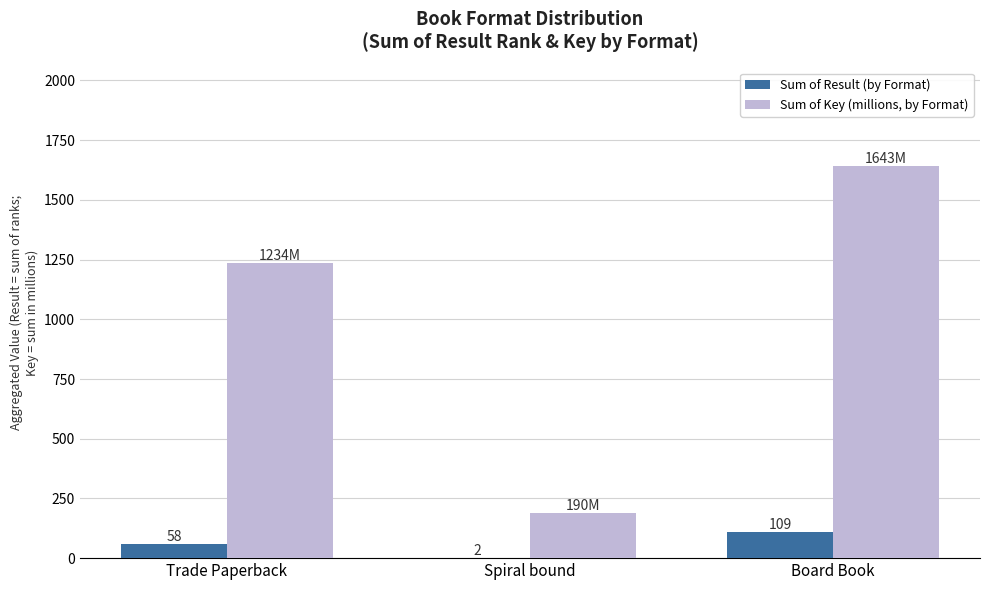

How many groups of bars are there?

3